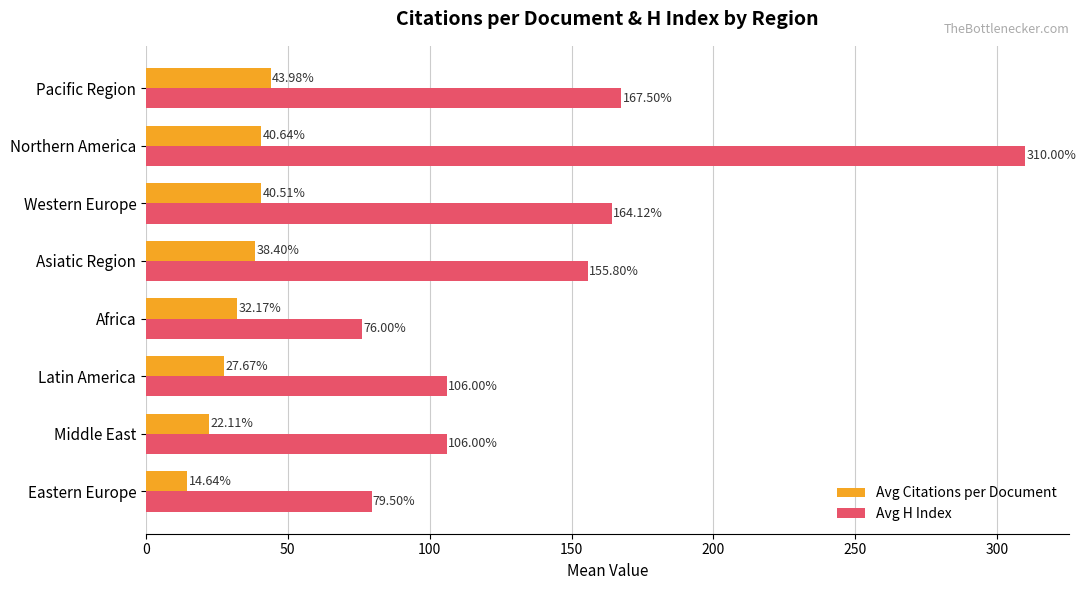

At how many categories does at least one series exceed 228?

1